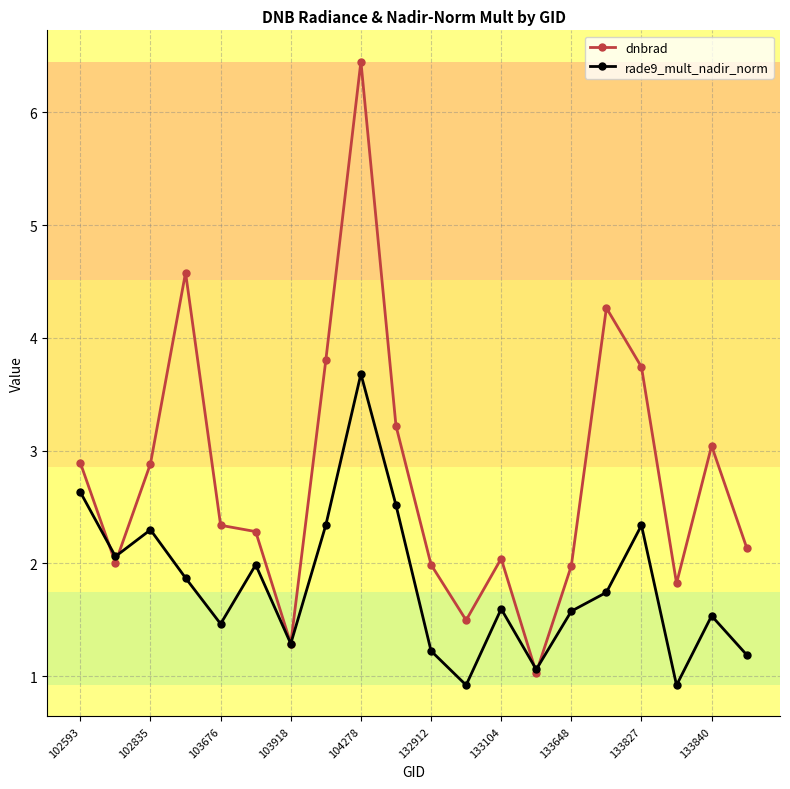

Which series has the largest range (max minus min)?

dnbrad